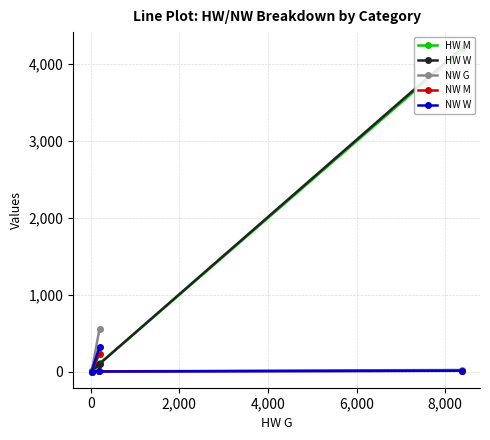

Does the chart have visible grid lines?

Yes